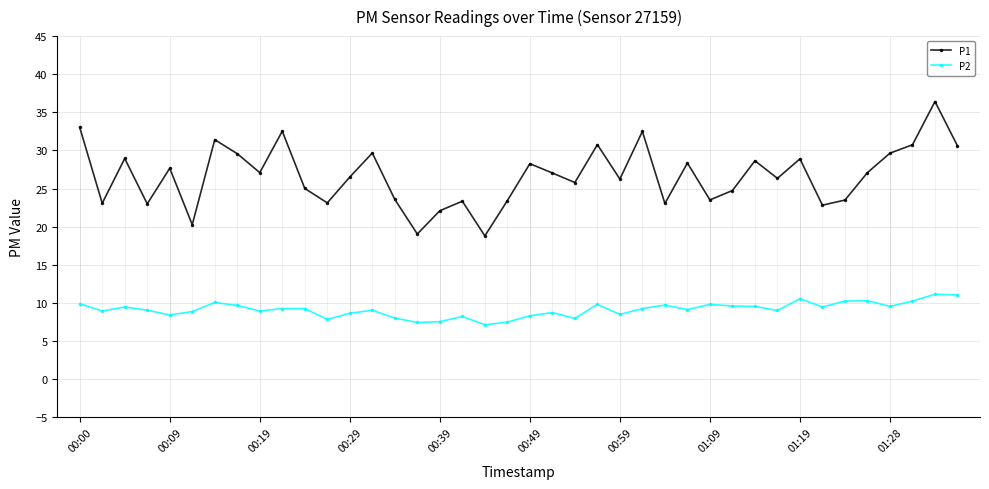

What is the approximate value of P2 at 31?

9.0